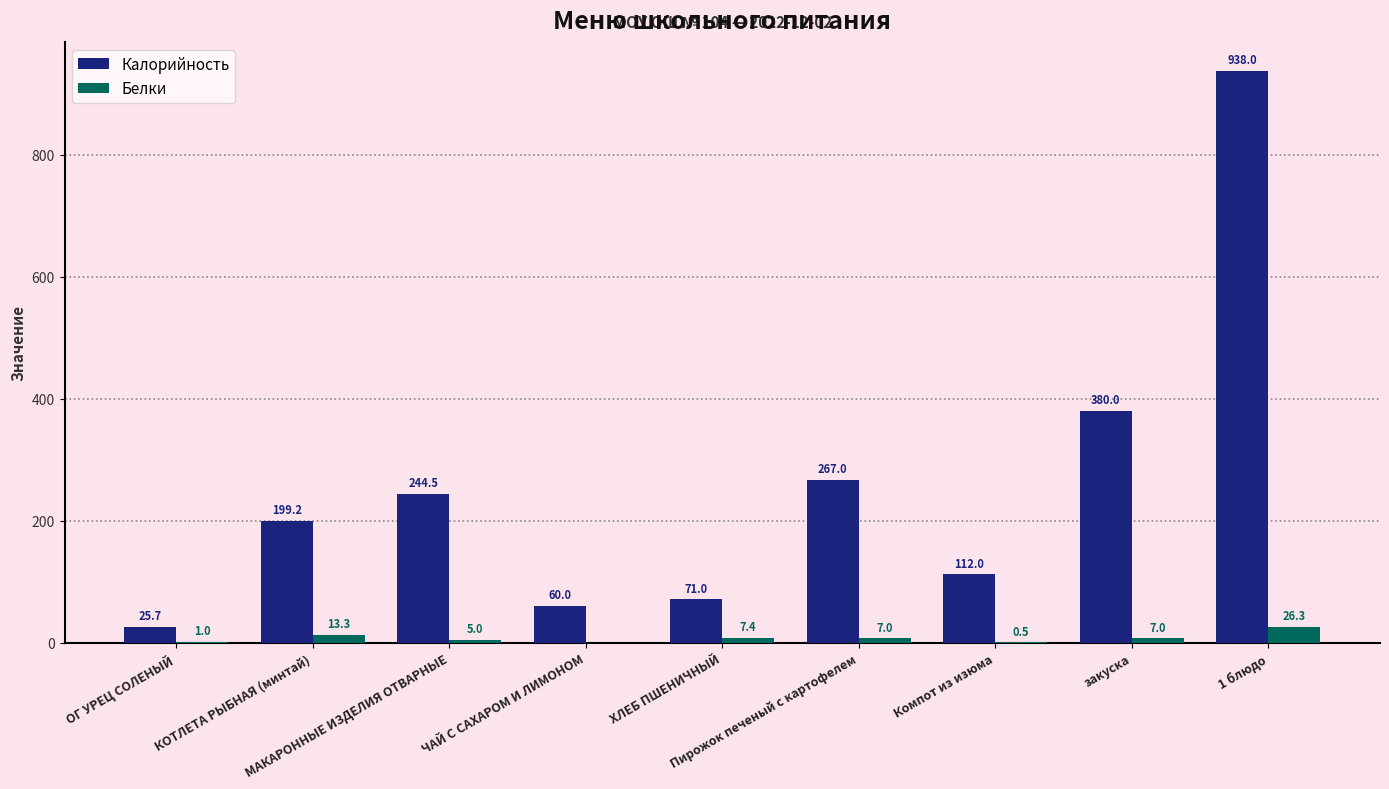

What is the maximum value for Белки?

26.3